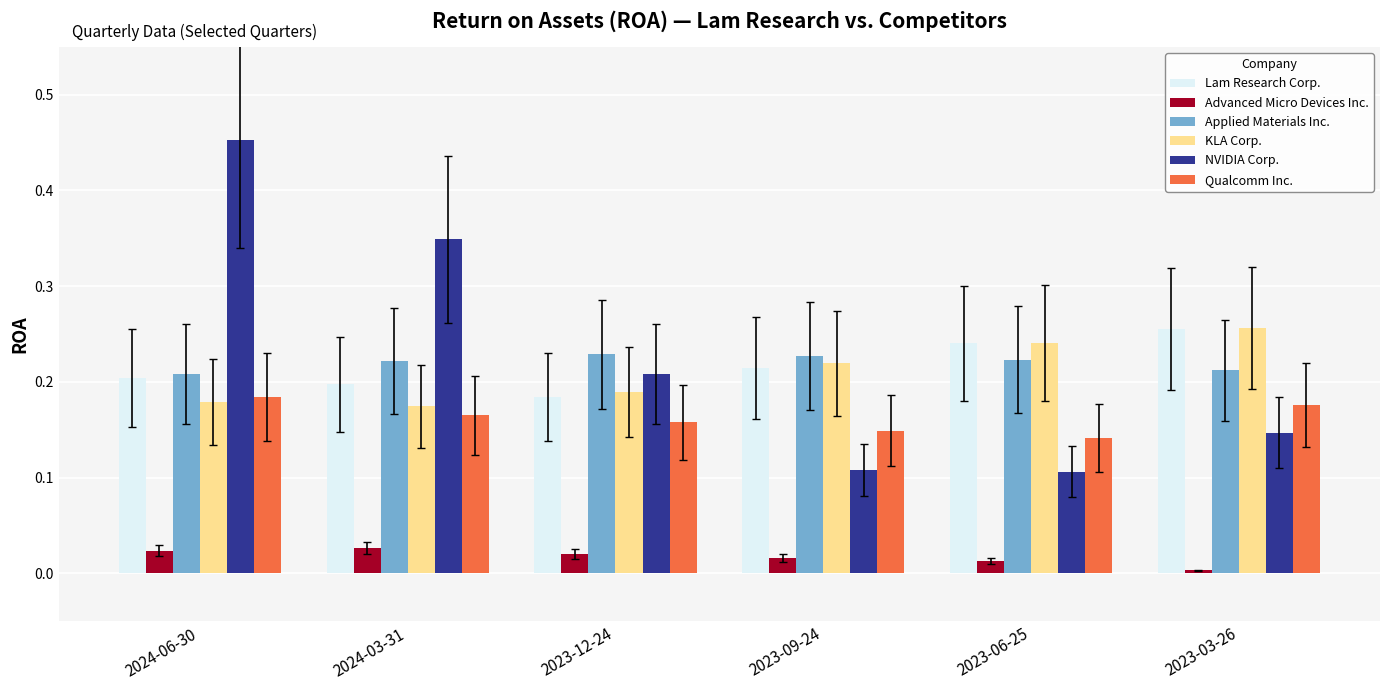

How many bars are there in total?

36